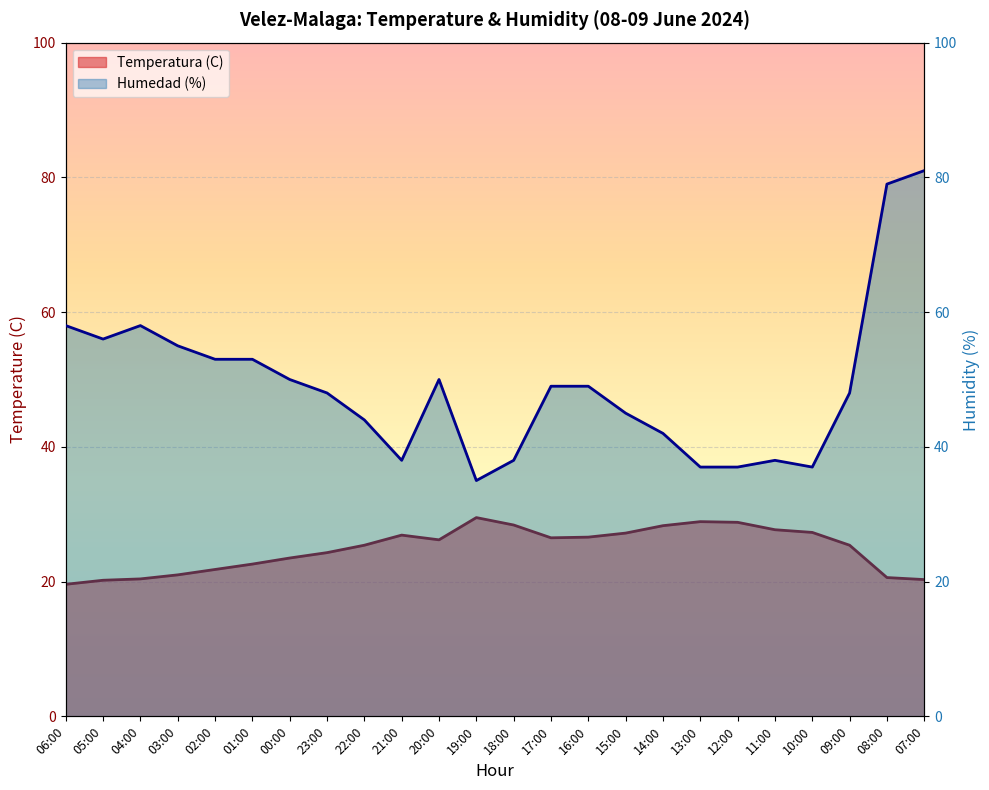

Rank the categories by Humedad (%) value from lowest to highest.

19:00, 13:00, 12:00, 10:00, 21:00, 18:00, 11:00, 14:00, 22:00, 15:00, 23:00, 09:00, 17:00, 16:00, 00:00, 20:00, 02:00, 01:00, 03:00, 05:00, 06:00, 04:00, 08:00, 07:00